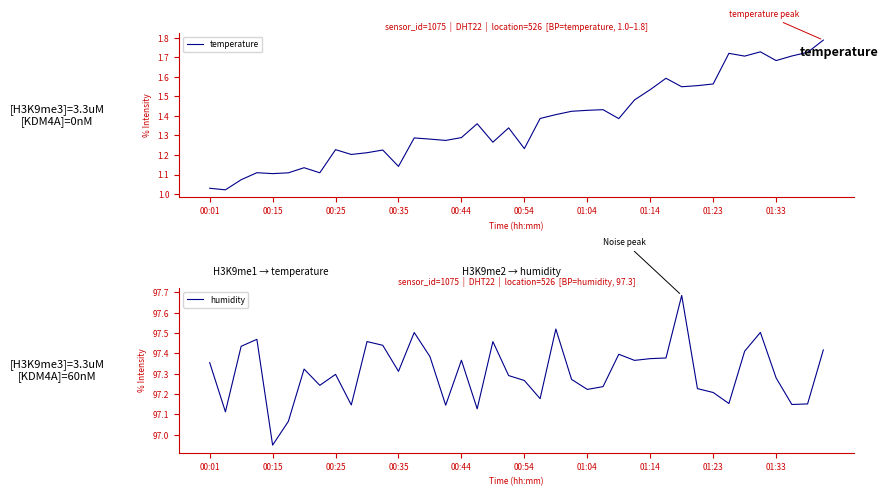

At which label does humidity first exceed 97?

00:01